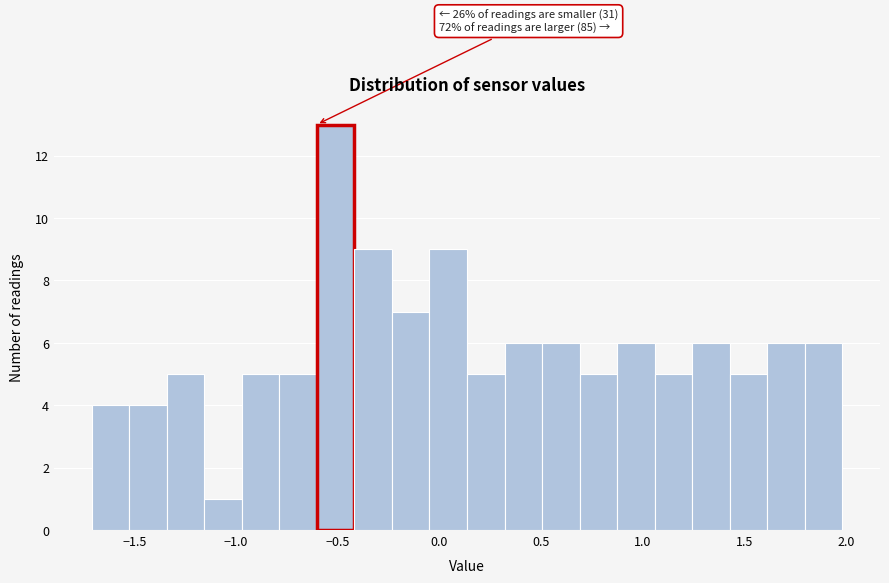

Read against the x-axis, roughly where is the centre of the tallest bar?

-0.50